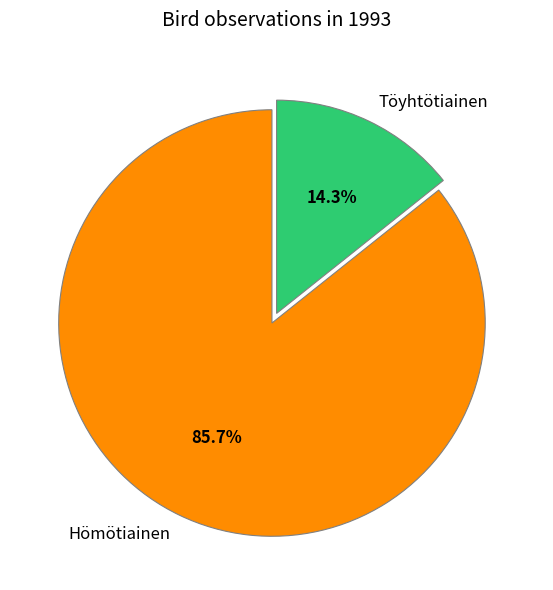

Combined, do Töyhtötiainen and Hömötiainen account for over 50%?

Yes